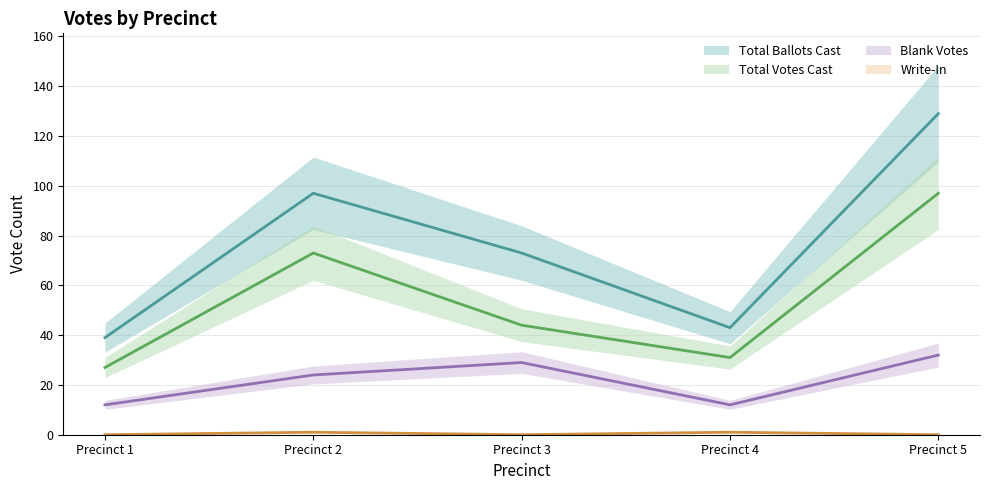

How many distinct data groups are displayed?

4